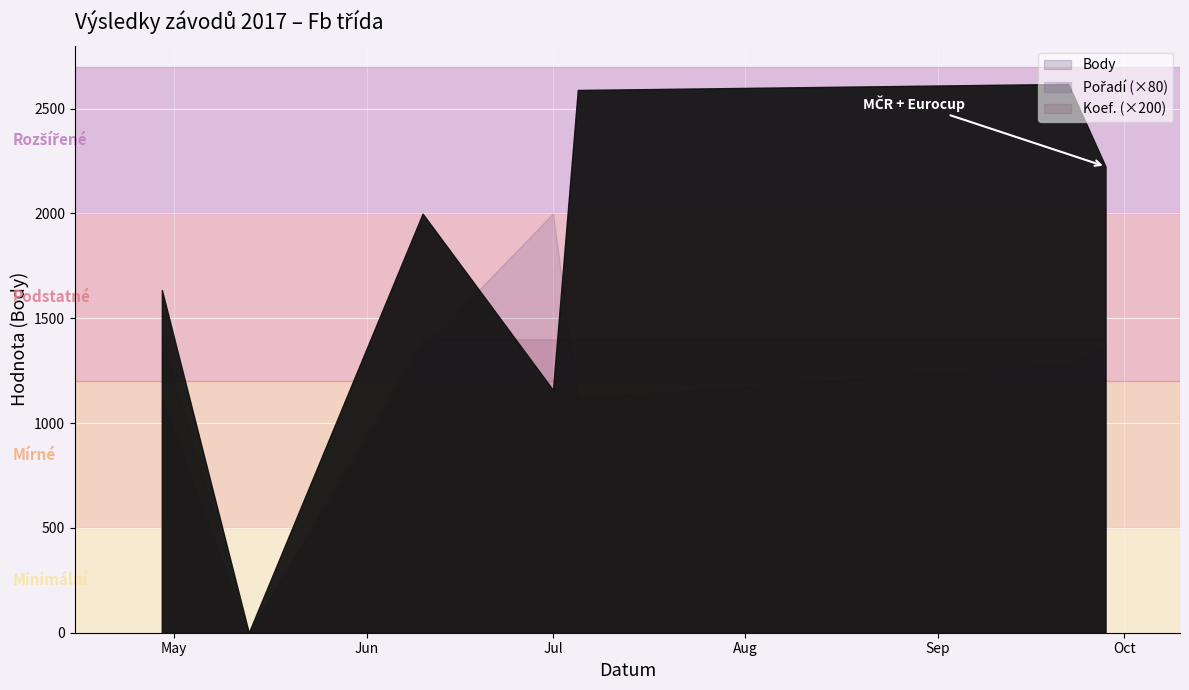

Which series has the largest total across all categories?

Body